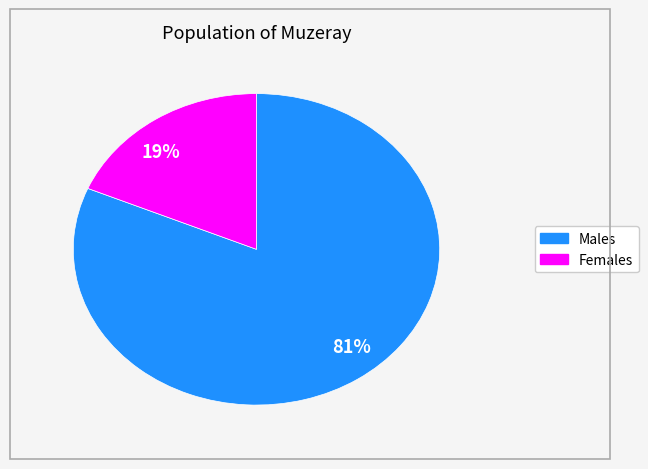

Do Females and Males together represent more than half of the pie?

Yes